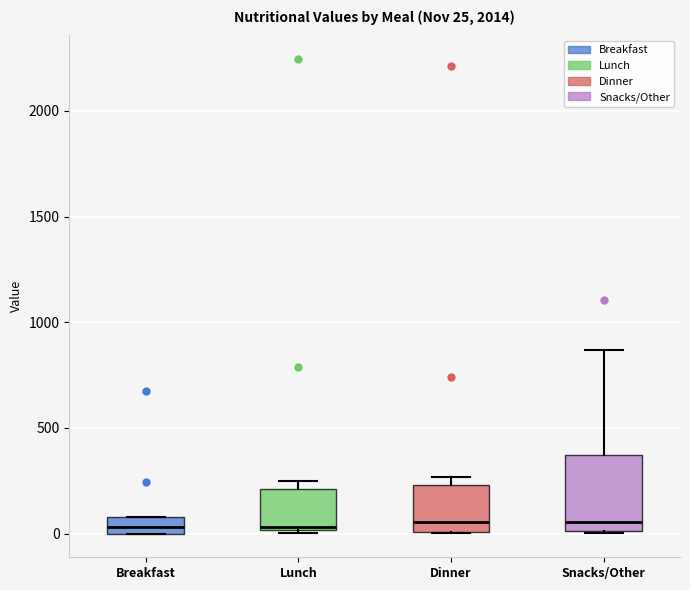

Which box is the tallest, from its lower edge to its upper edge?

Snacks/Other